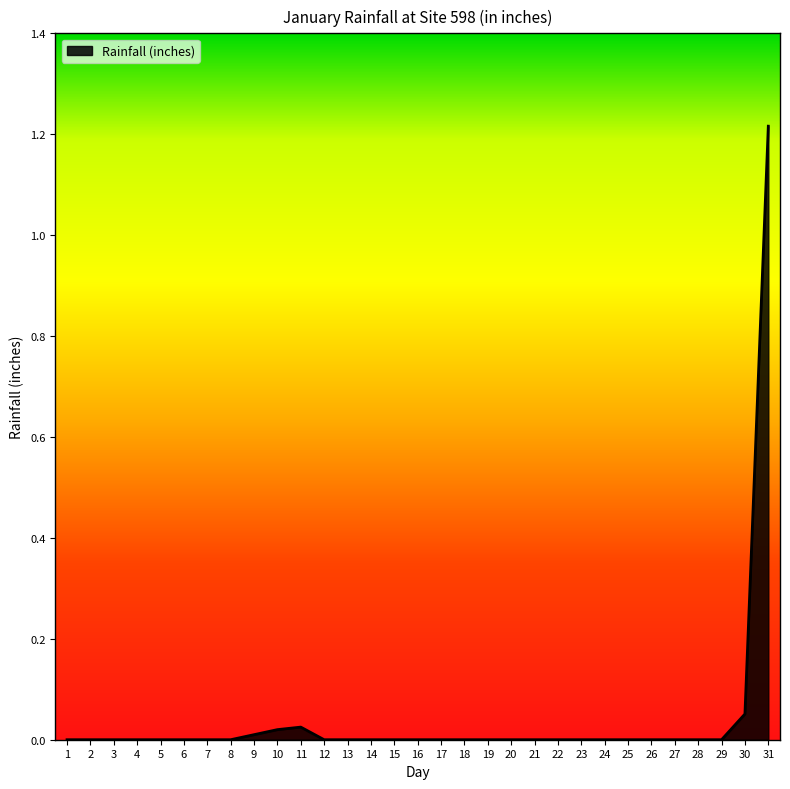

The chart shows a value of 0.8 at 17. True or false?

False